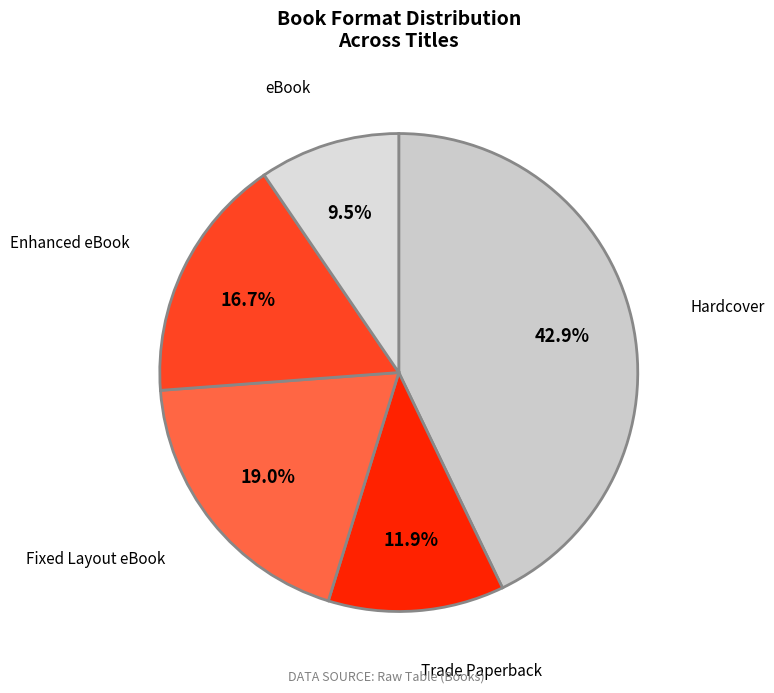

How many segments does this pie chart have?

5